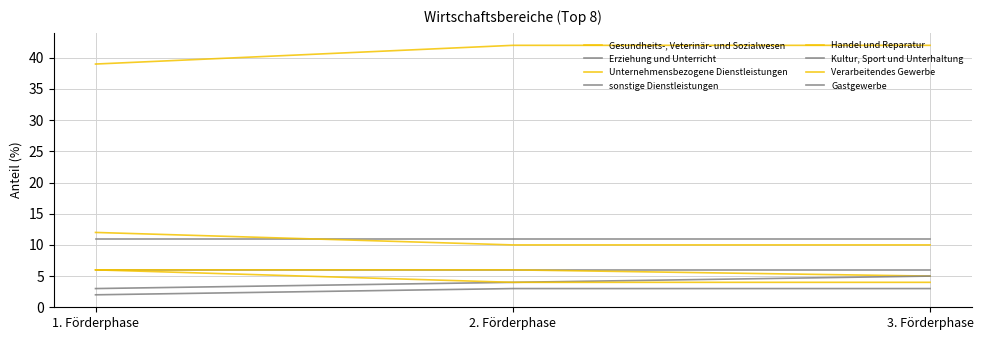

Rank the categories by Verarbeitendes Gewerbe value from lowest to highest.

2. Förderphase, 3. Förderphase, 1. Förderphase